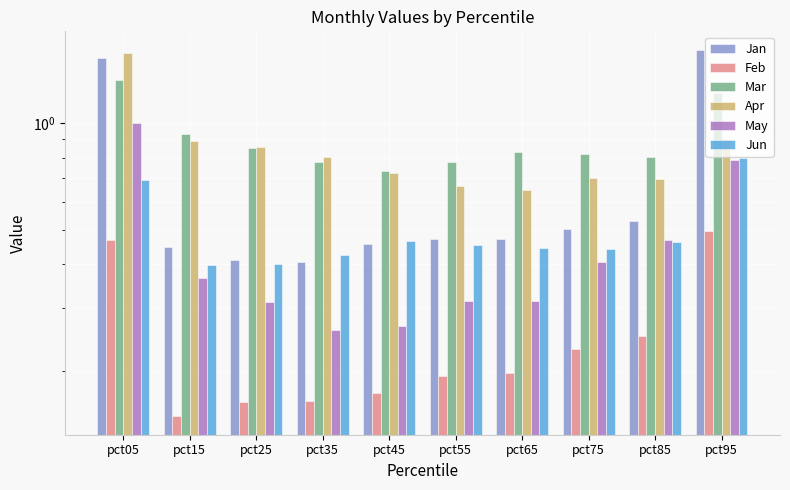

Is the value of Feb at pct25 greater than the value of Jan at pct45?

No